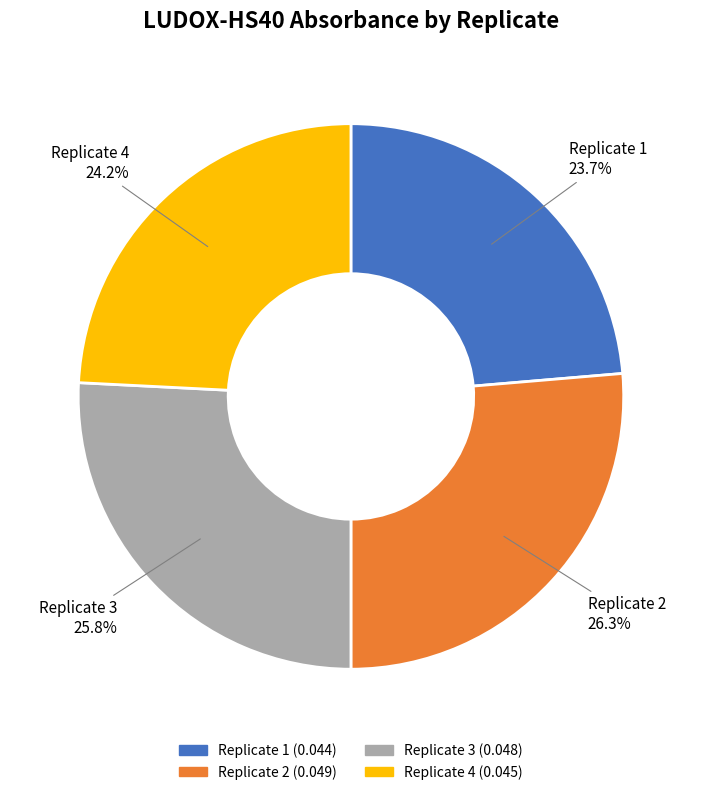

What portion of the pie excludes Replicate 4?

75.8%